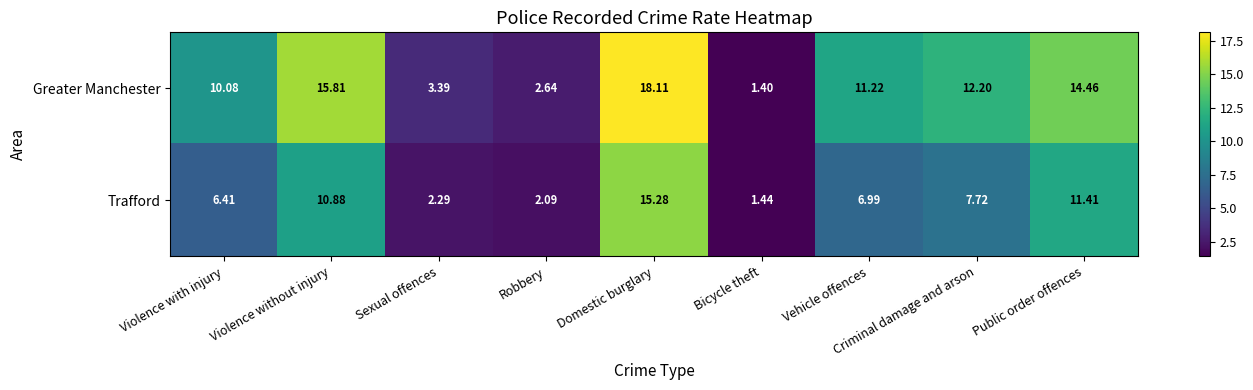

At which category does the chart reach its minimum across all series?

Bicycle theft